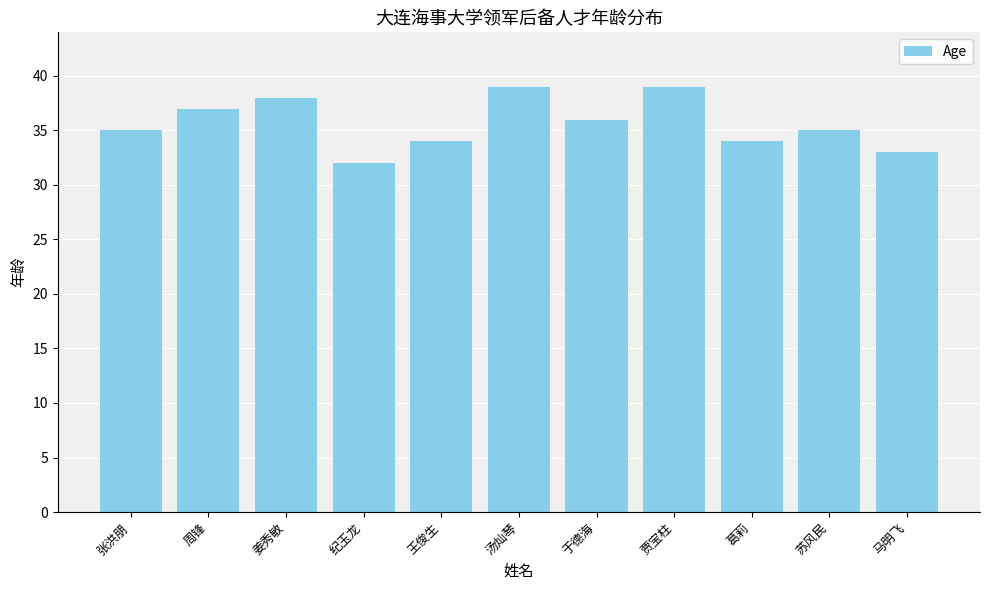

What is the approximate value at 张洪朋?

35